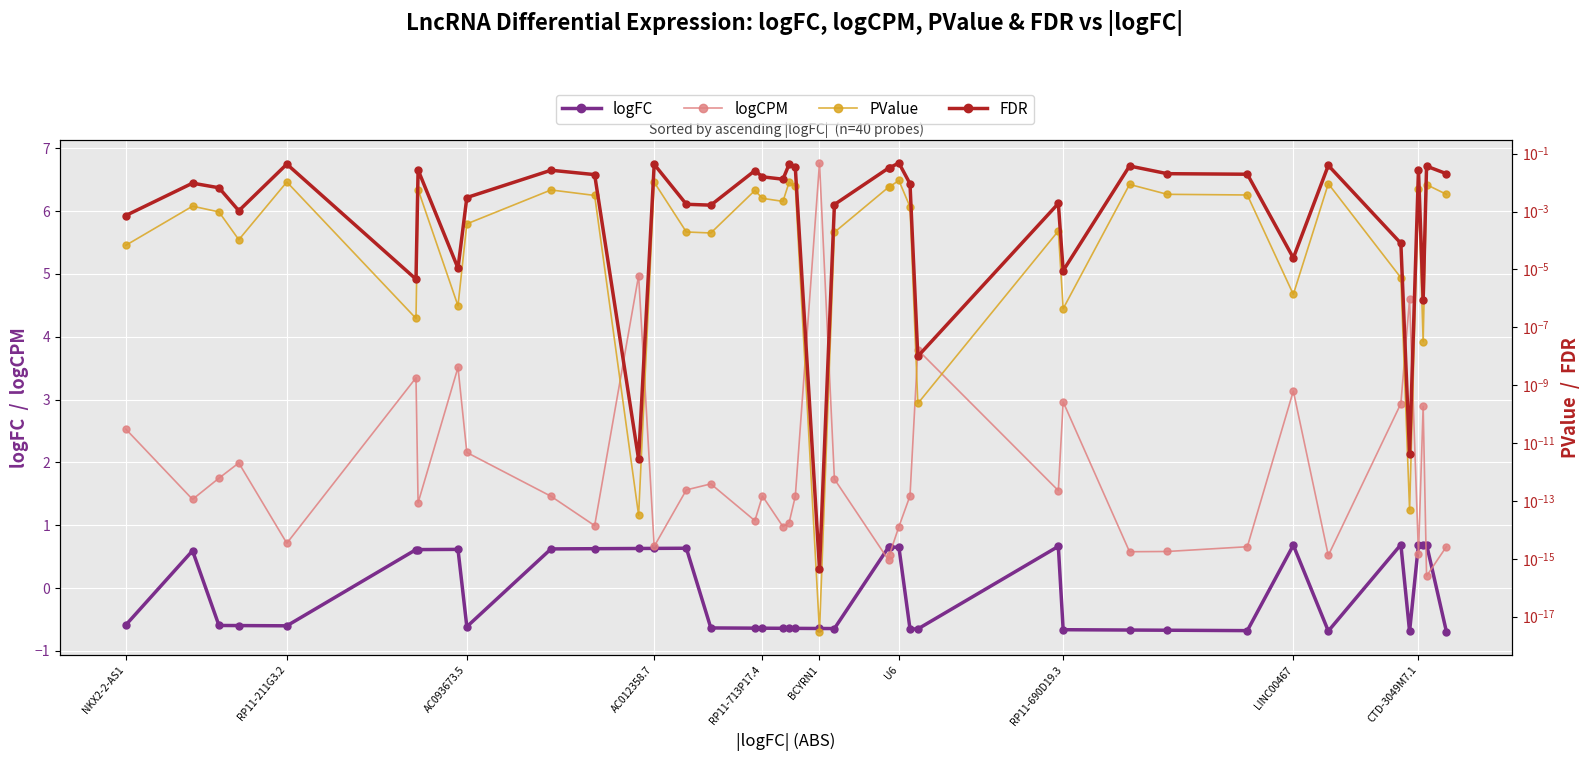

Which category has the highest value in the FDR series?

U6